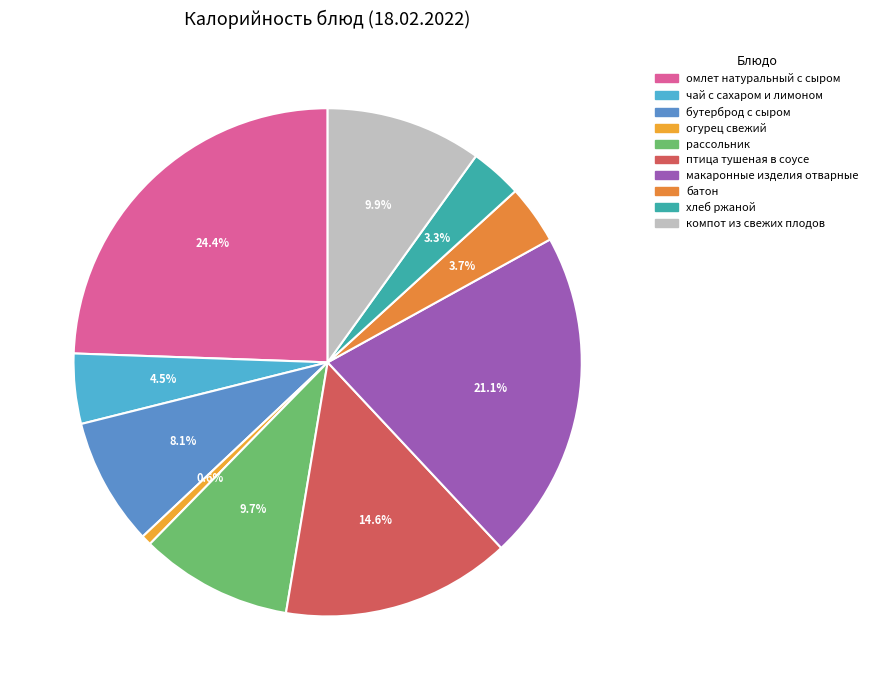

To the nearest percent, what percentage of the pie is птица тушеная в соусе?

15%